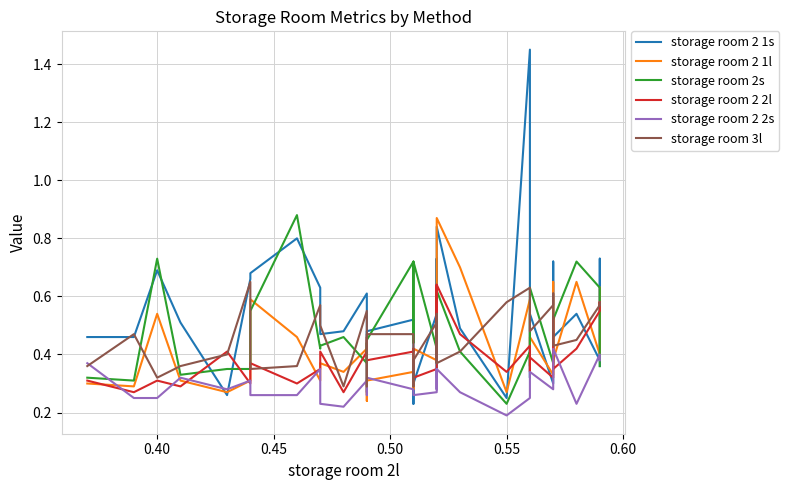

What are all the series names shown in the legend?

storage room 2 1s, storage room 2 1l, storage room 2s, storage room 2 2l, storage room 2 2s, storage room 3l